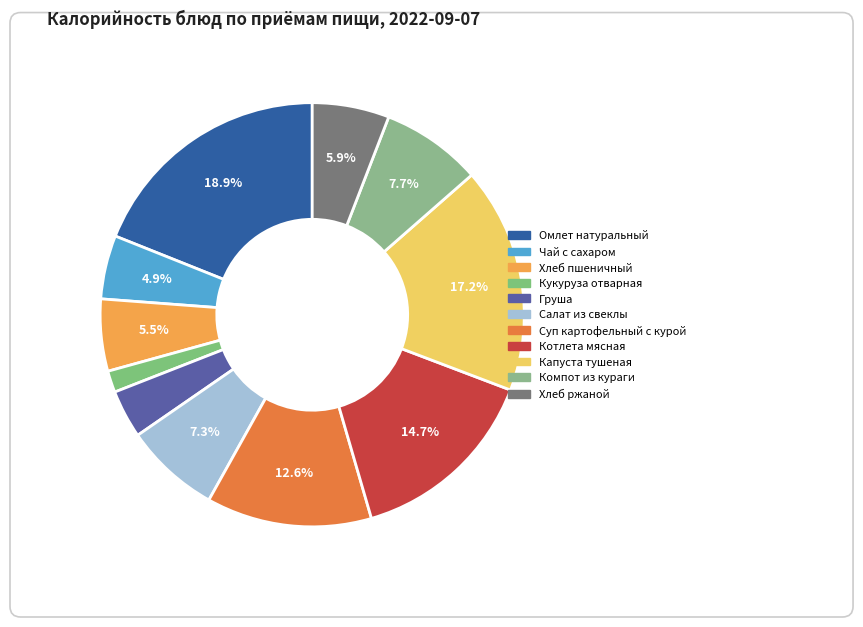

Is there a majority slice in this chart?

No